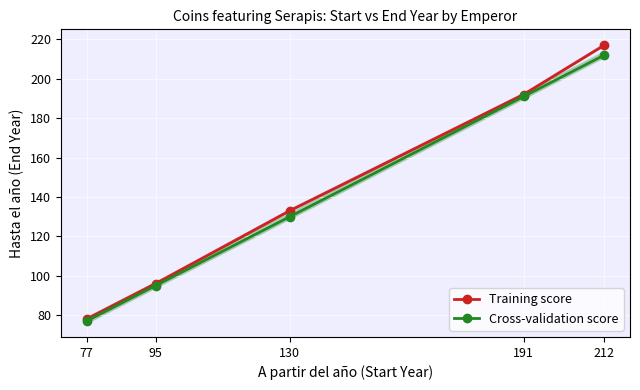

What is the value of the Training score point at the 1st from the left?

78